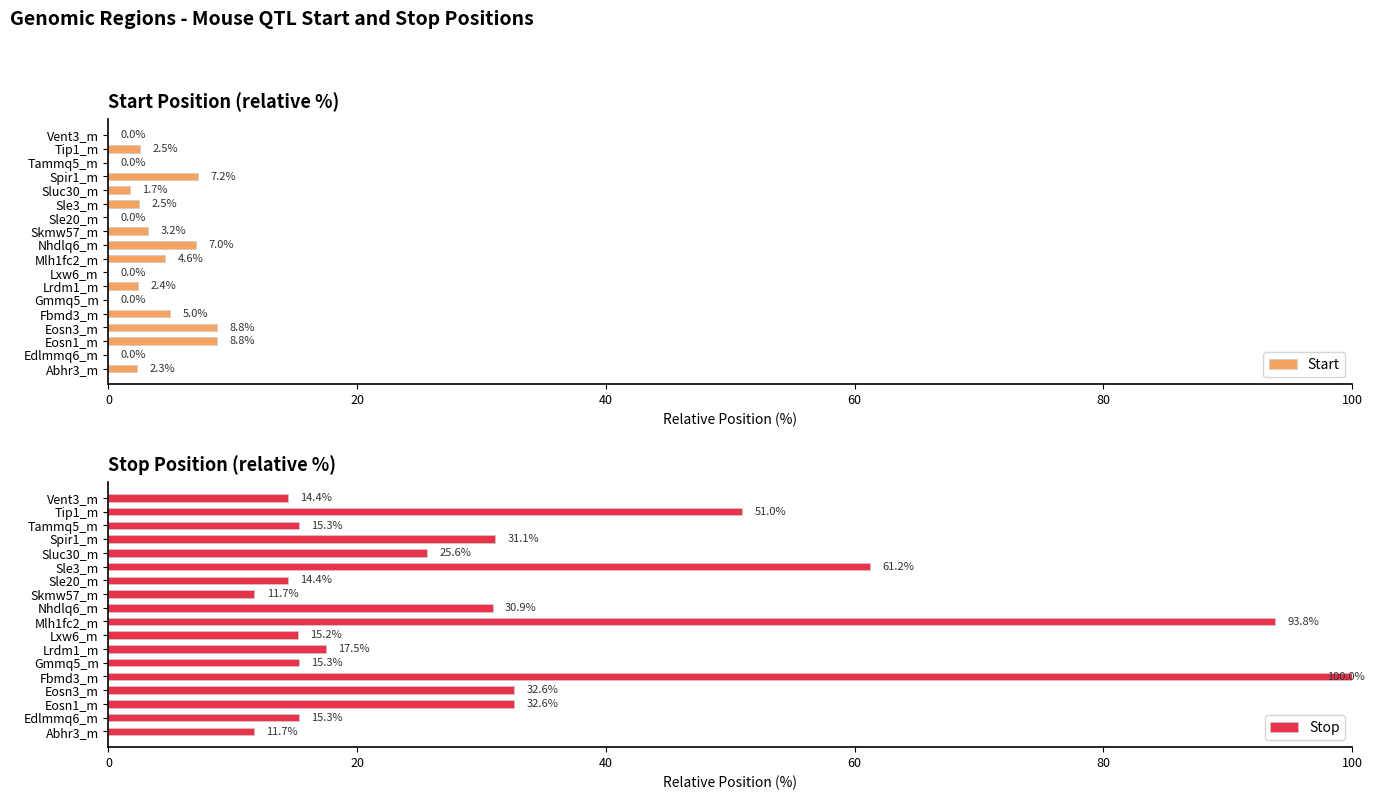

What is the greatest value displayed?

100.0